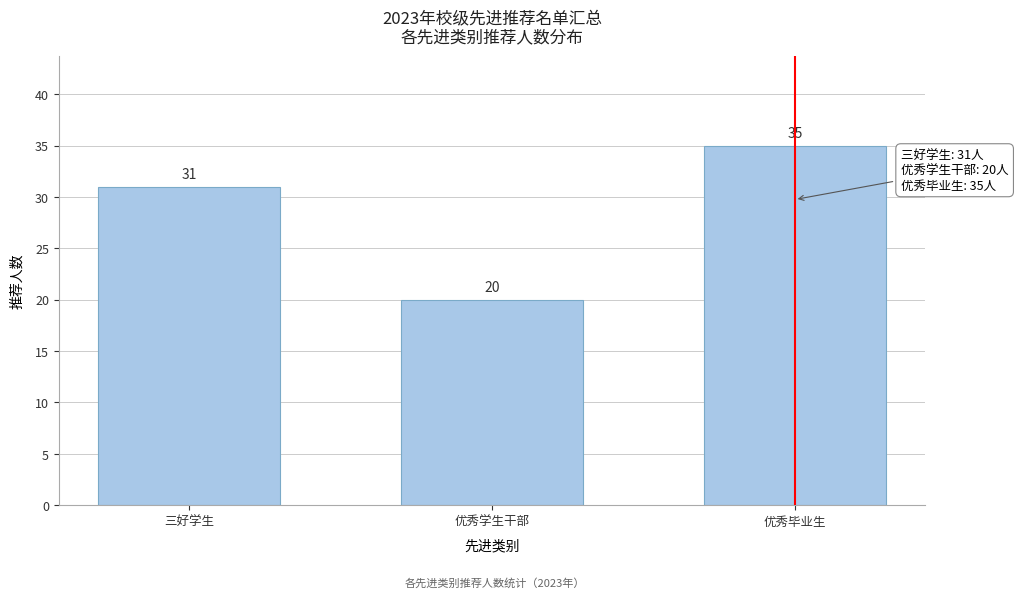

Reading left to right, list all the values displayed in this chart.

三好学生=31	优秀学生干部=20	优秀毕业生=35